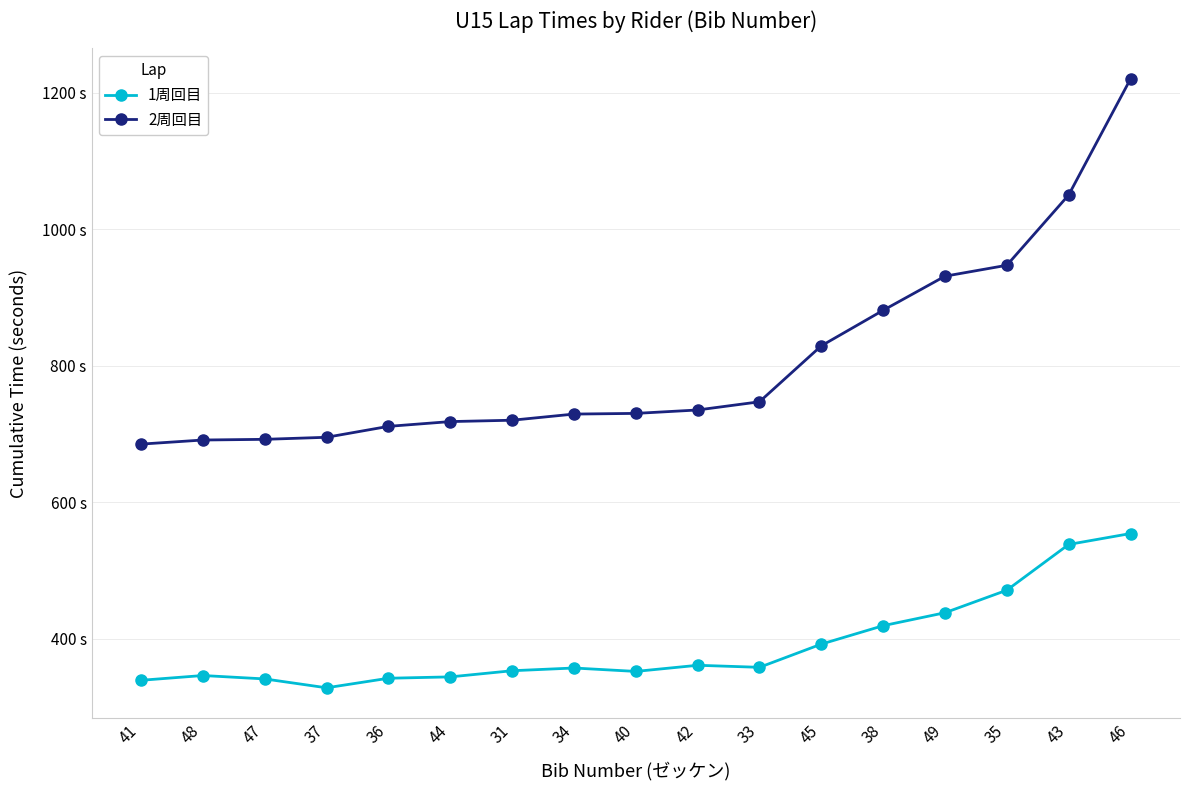

Which category has the lowest value in the 2周回目 series?

41